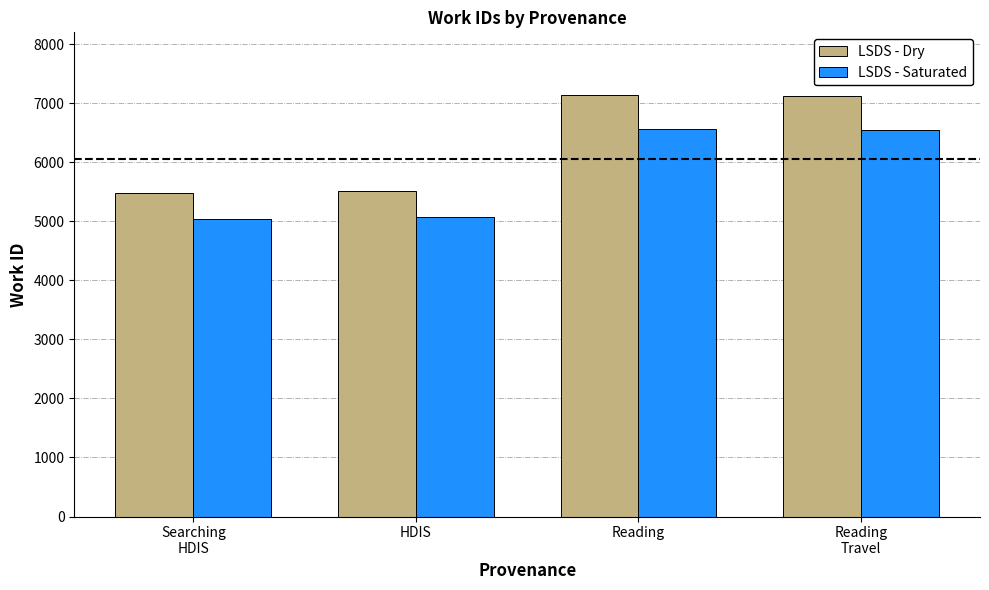

True or false: LSDS - Saturated has a value of 5071 at HDIS.

True